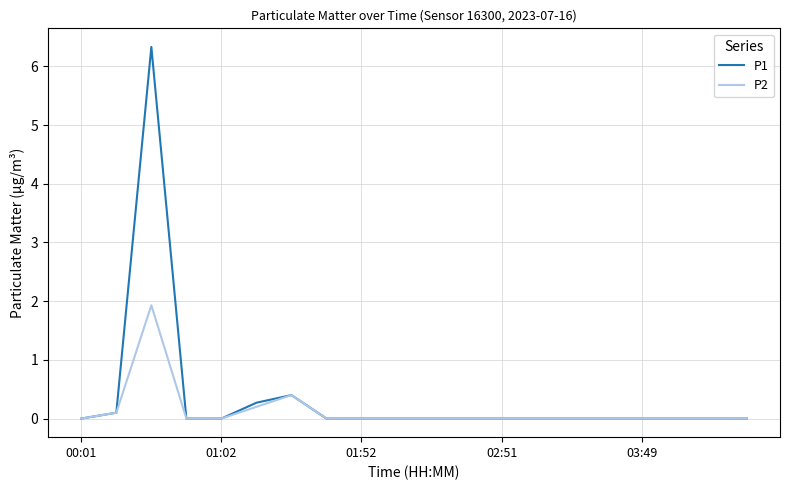

Rank the series by their maximum value, from lowest to highest.

P2, P1